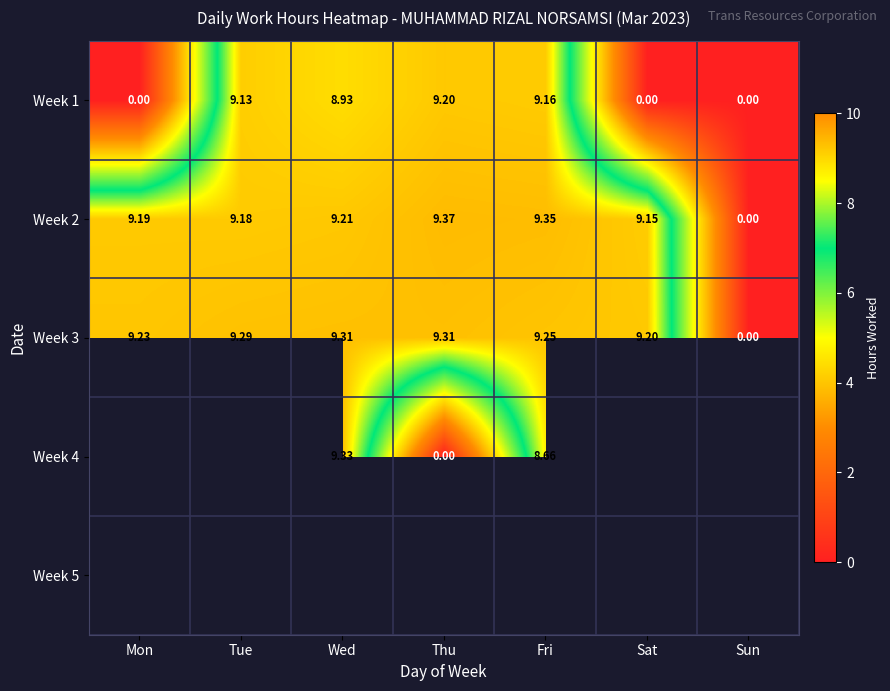

What is the sum of all Week 2 values?

55.5